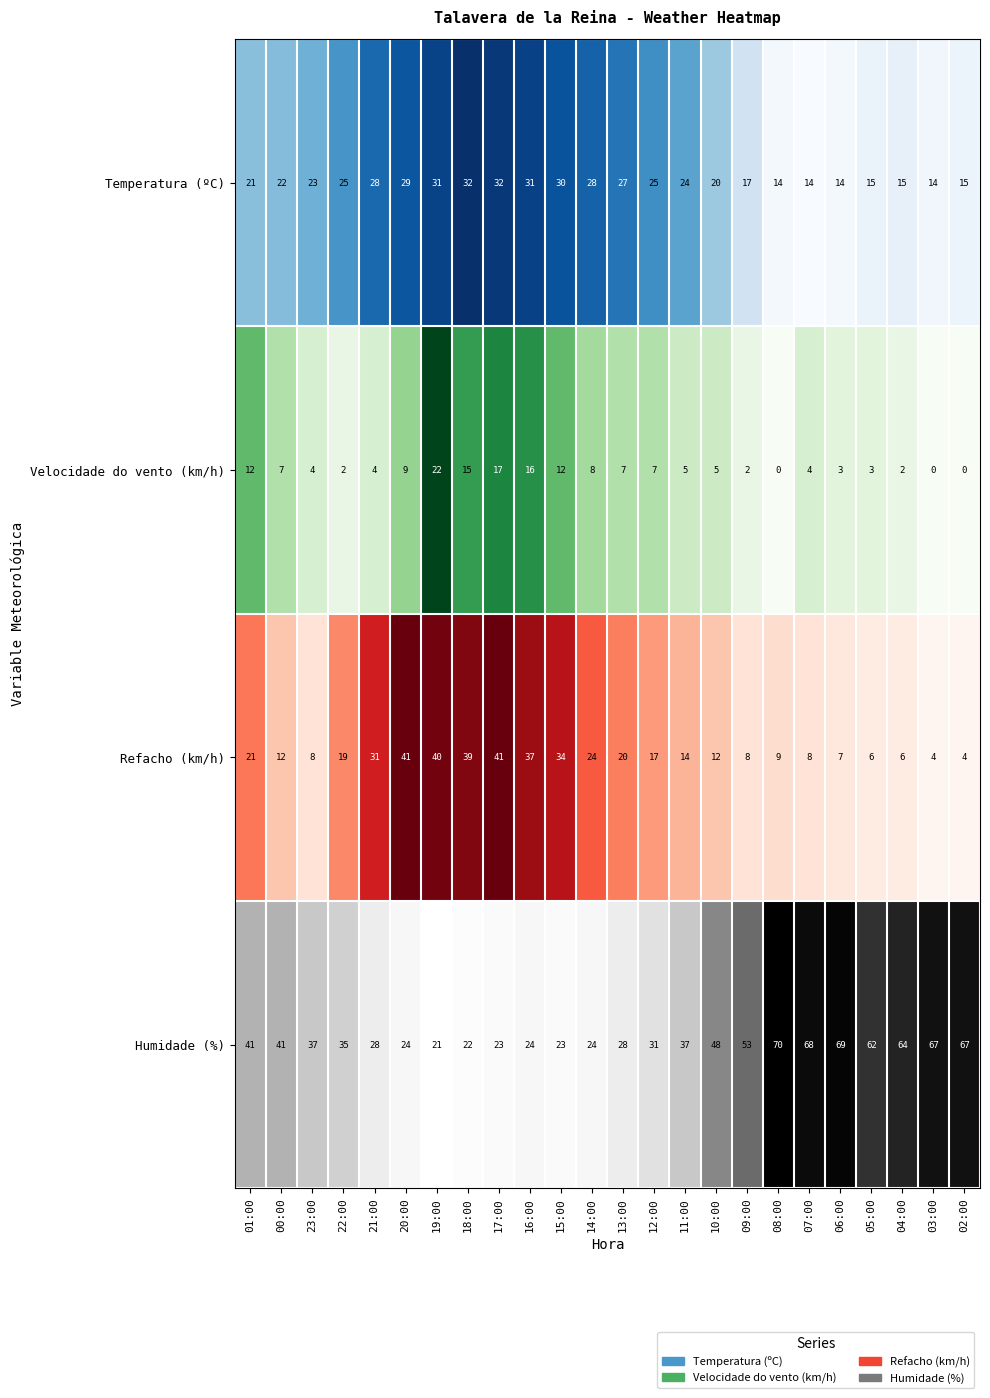

Which series has the largest total across all categories?

Humidade (%)